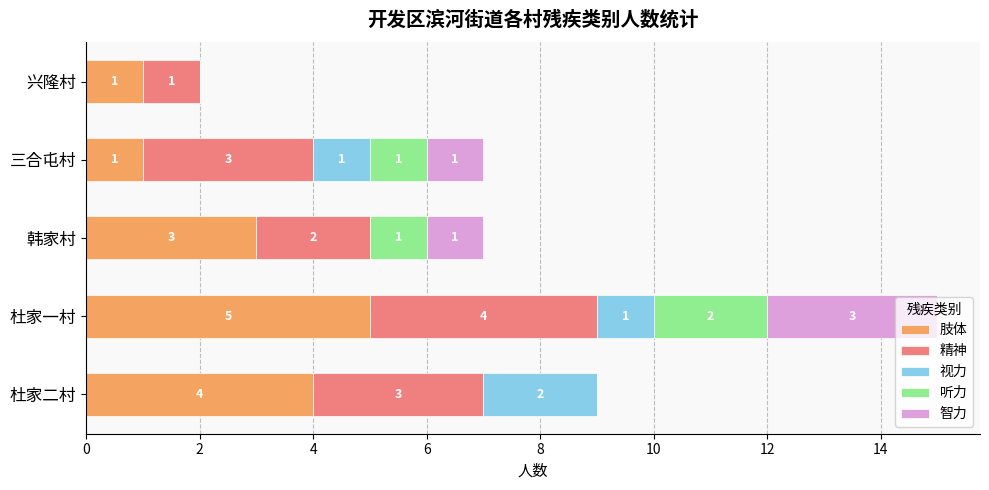

How many 肢体 values are between 1 and 4?

4